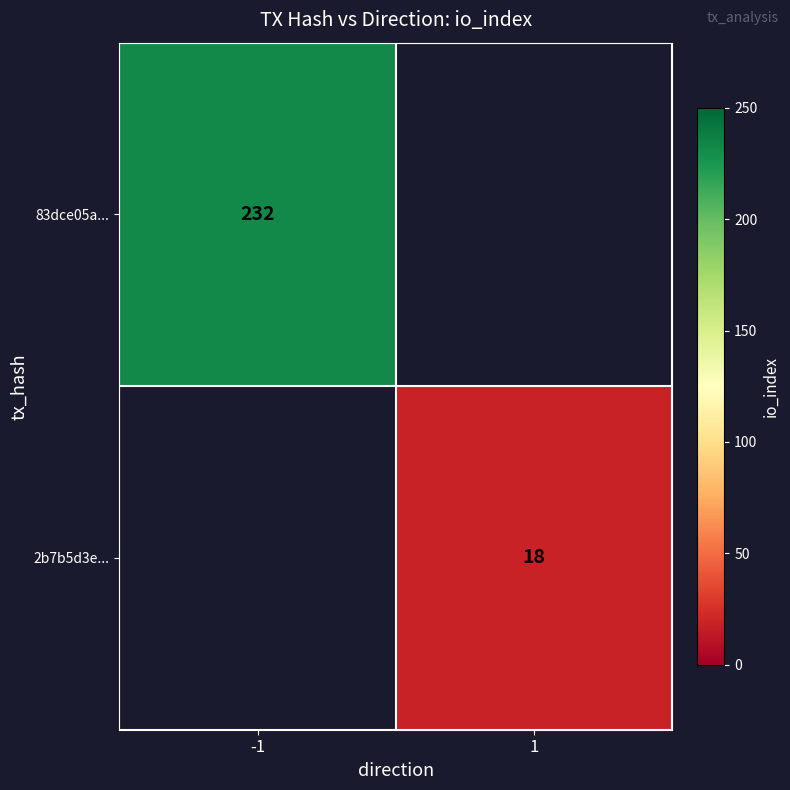

The value of 83dce05a... at -1 is 325. True or false?

False